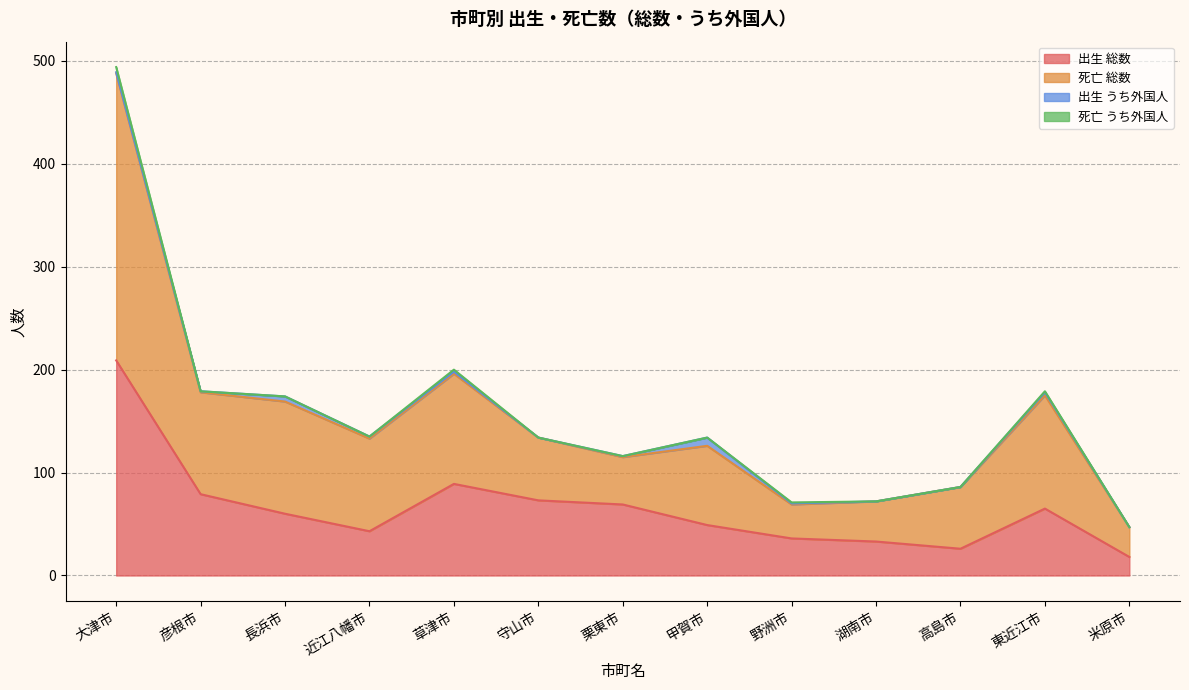

At which category does the chart reach its minimum across all series?

米原市